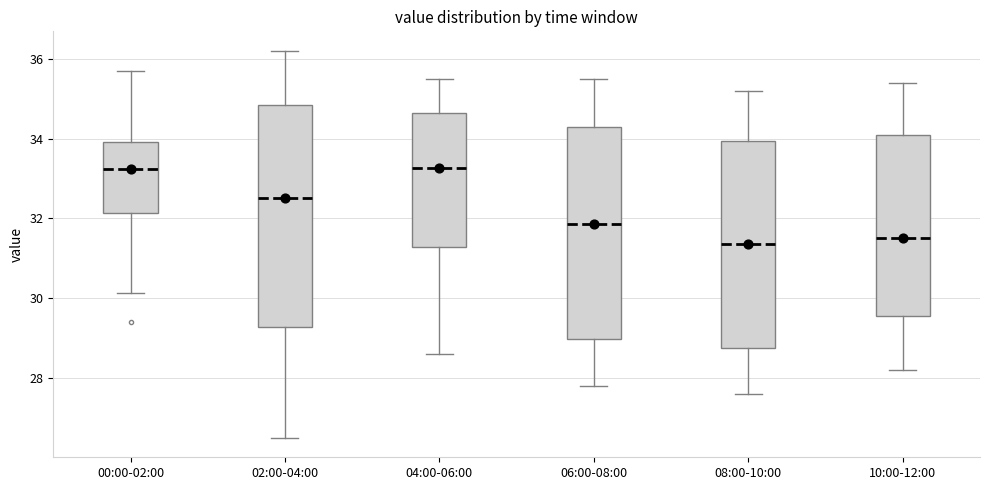

Reading left to right, read every box against the y-axis: the position of its median line, the range the box covers, and the ends of its whiskers. The values are not printed on the chart, so give them approximately, as read against the axis.

00:00-02:00: median 33.2, box 32.2 to 34.0, whiskers 30.2 to 35.8
02:00-04:00: median 32.6, box 29.2 to 34.8, whiskers 26.6 to 36.2
04:00-06:00: median 33.2, box 31.2 to 34.6, whiskers 28.6 to 35.6
06:00-08:00: median 31.8, box 29.0 to 34.4, whiskers 27.8 to 35.6
08:00-10:00: median 31.4, box 28.8 to 34.0, whiskers 27.6 to 35.2
10:00-12:00: median 31.6, box 29.6 to 34.2, whiskers 28.2 to 35.4